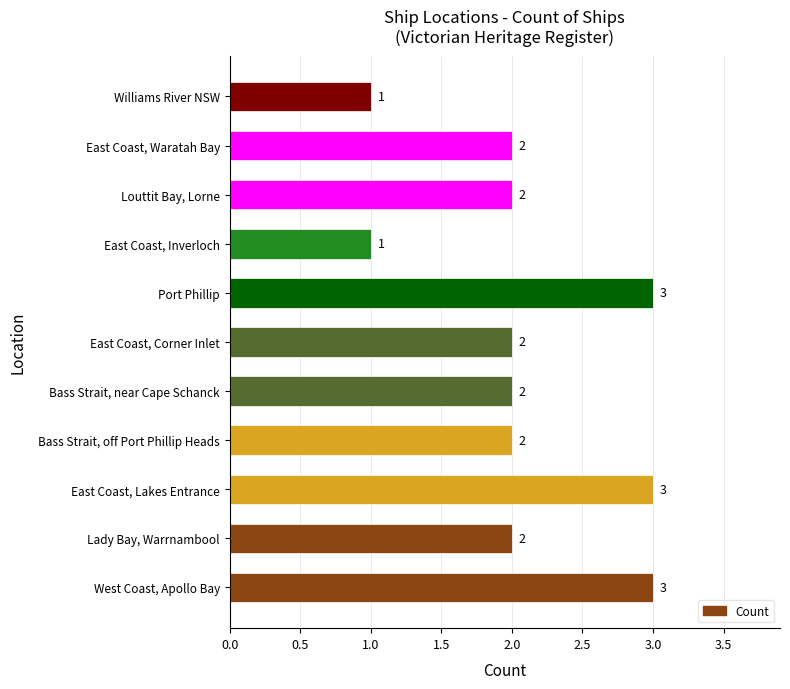

Reading bottom to top, list all the values displayed in this chart.

3	2	3	2	2	2	3	1	2	2	1